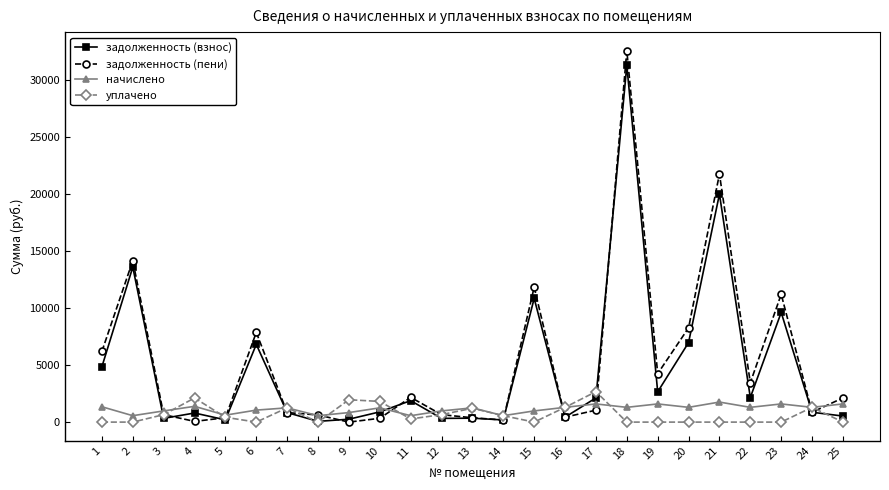

True or false: начислено has more than 0 interior local peaks.

True